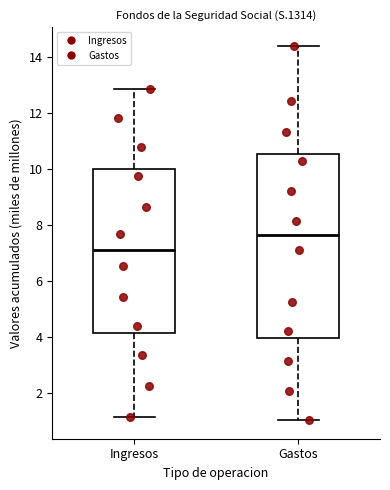

Reading left to right, read every box against the y-axis: the position of its median line, the range the box covers, and the ends of its whiskers. The values are not printed on the chart, so give them approximately, as read against the axis.

Ingresos: median 7.2, box 4.2 to 10.0, whiskers 1.2 to 12.8
Gastos: median 7.6, box 4.0 to 10.6, whiskers 1.0 to 14.4